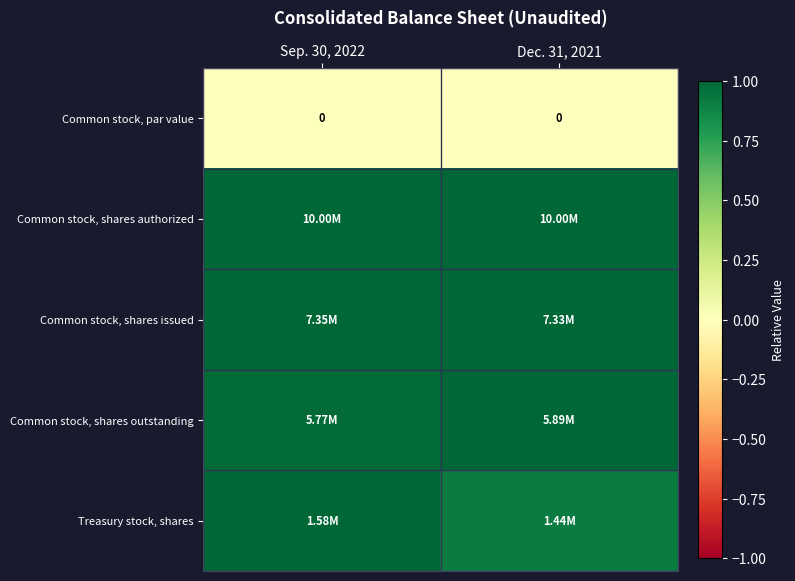

Which series has the largest total across all categories?

Common stock, shares authorized